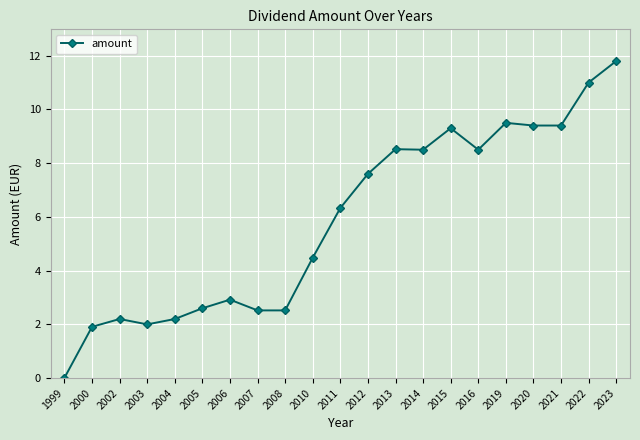

Does the chart display data point markers on the line(s)?

Yes